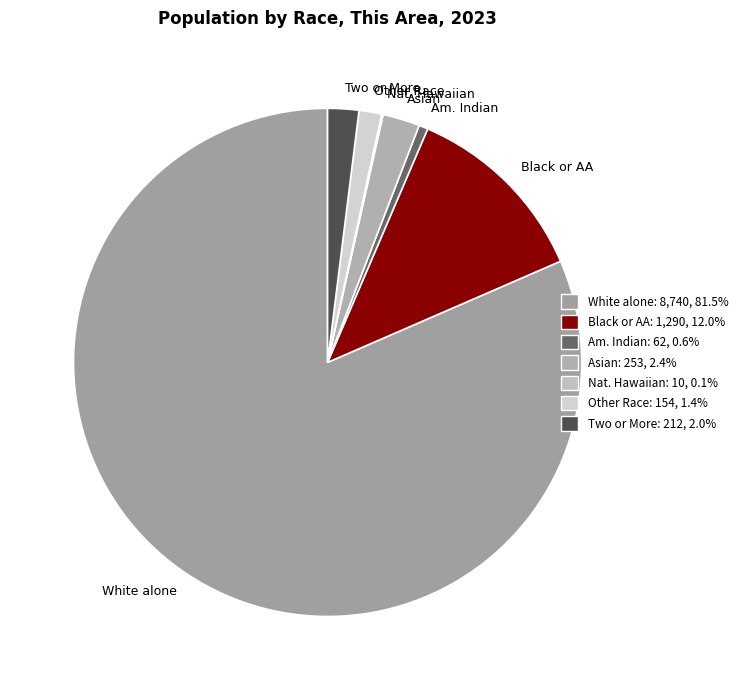

The White alone slice represents 82% of the pie. True or false?

True